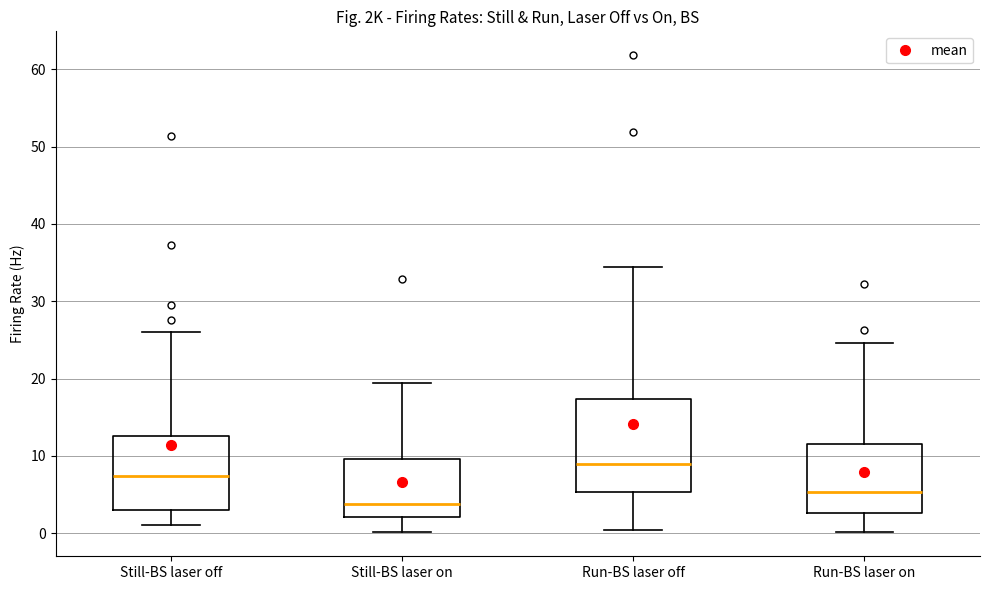

Which box's median line is the highest?

Run-BS laser off